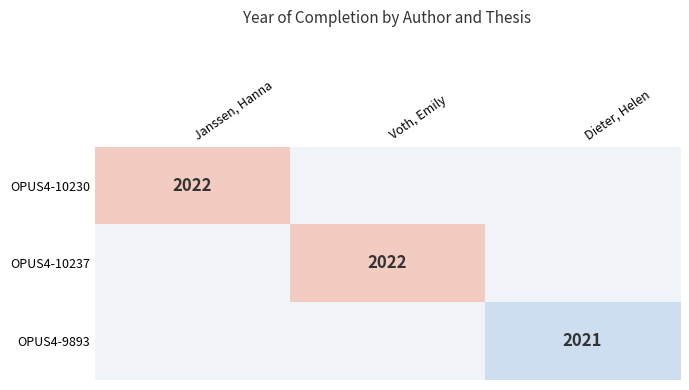

The OPUS4-10237 series shows 2022.0 at Voth, Emily. True or false?

True